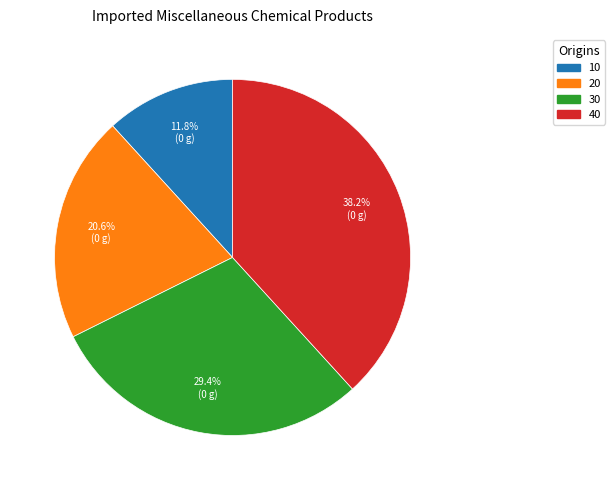

Count the number of slices in the pie.

4